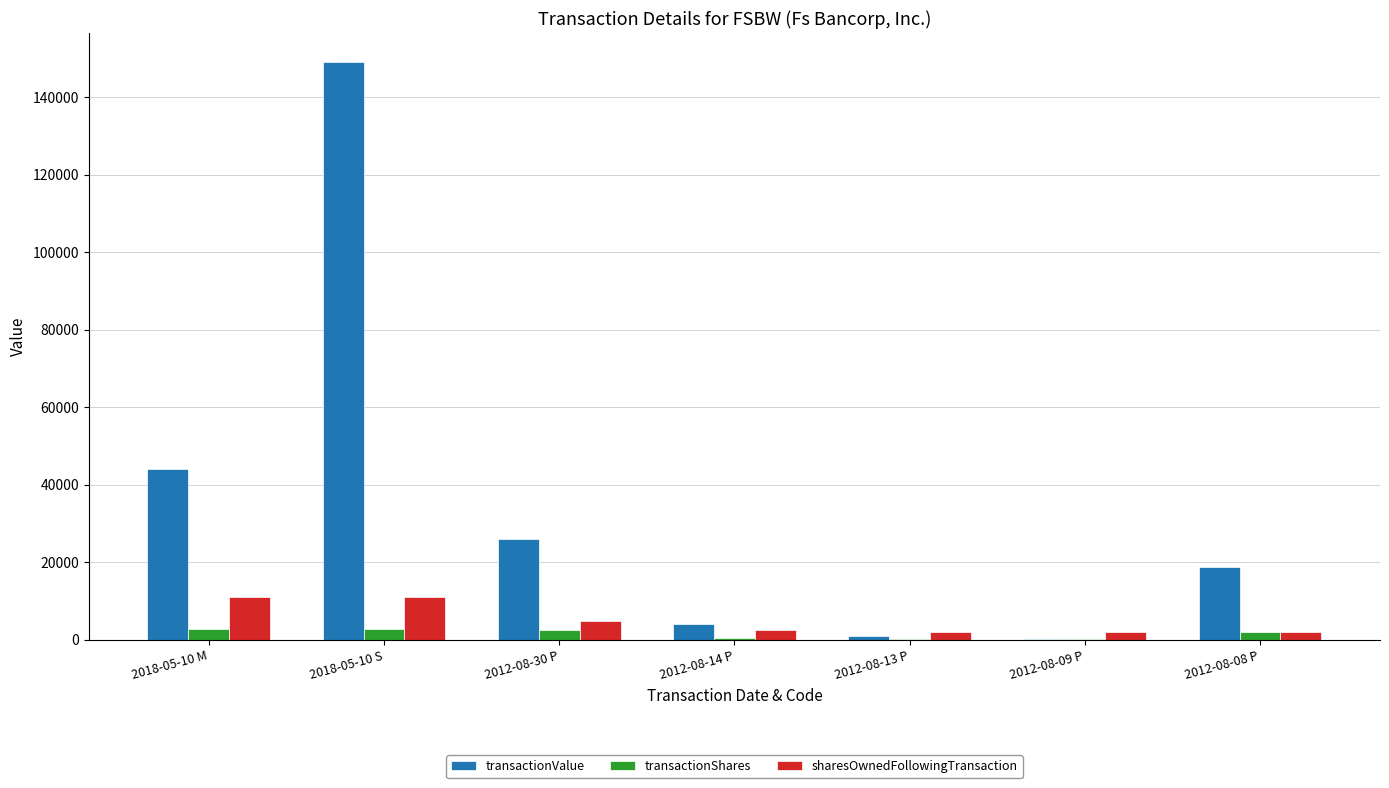

Is the value of transactionShares at 2012-08-13 P greater than the value of sharesOwnedFollowingTransaction at 2012-08-30 P?

No